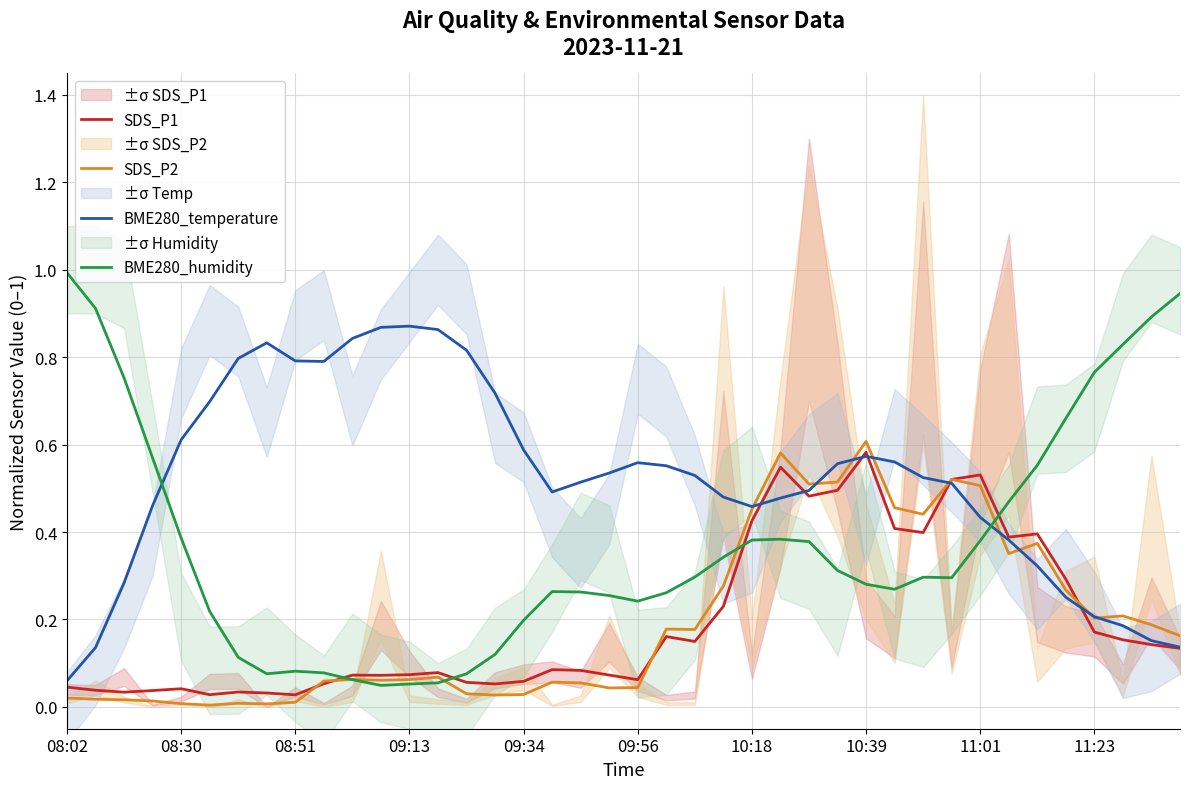

True or false: BME280_humidity and BME280_temperature intersect in this chart.

True